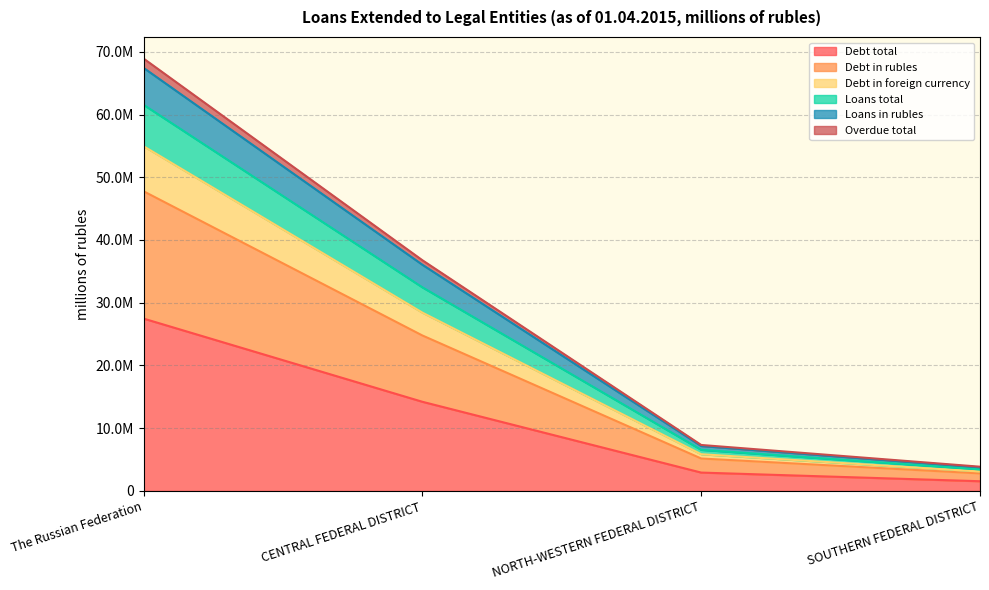

How many series are shown in this chart?

6